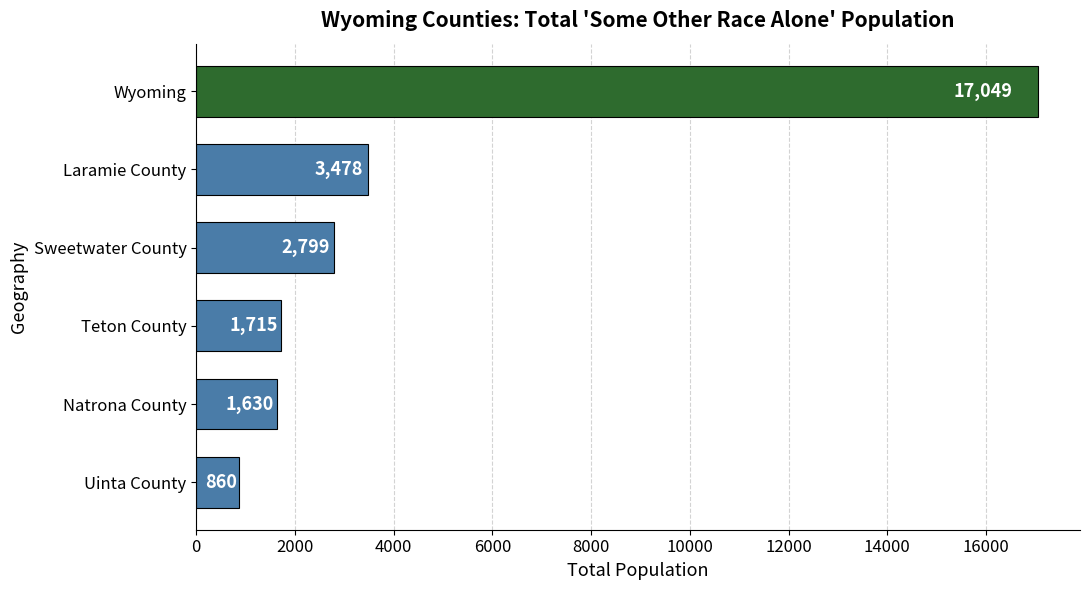

What position from the top is Wyoming?

1